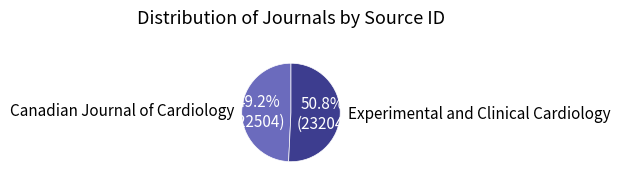

What portion of the pie excludes Experimental and Clinical Cardiology?

49.2%